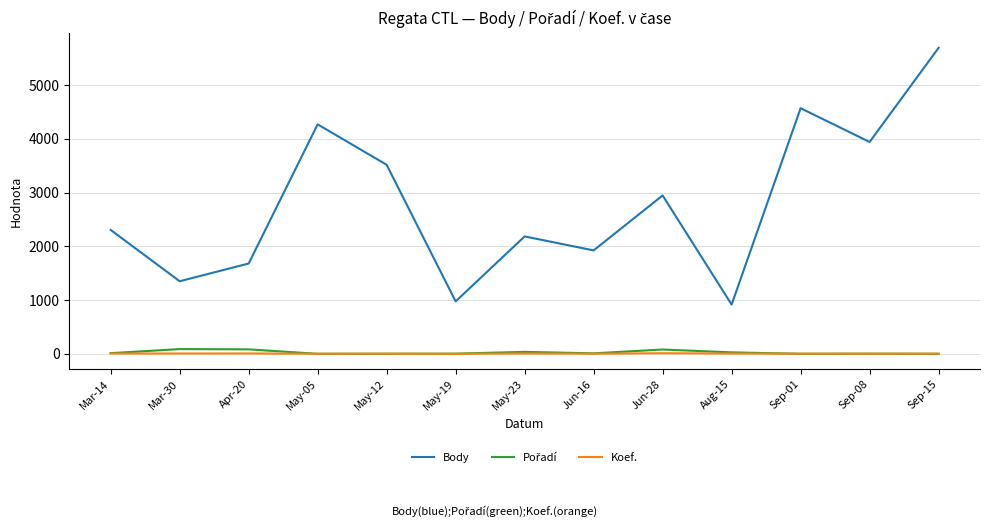

Which series has the widest spread of values?

Body